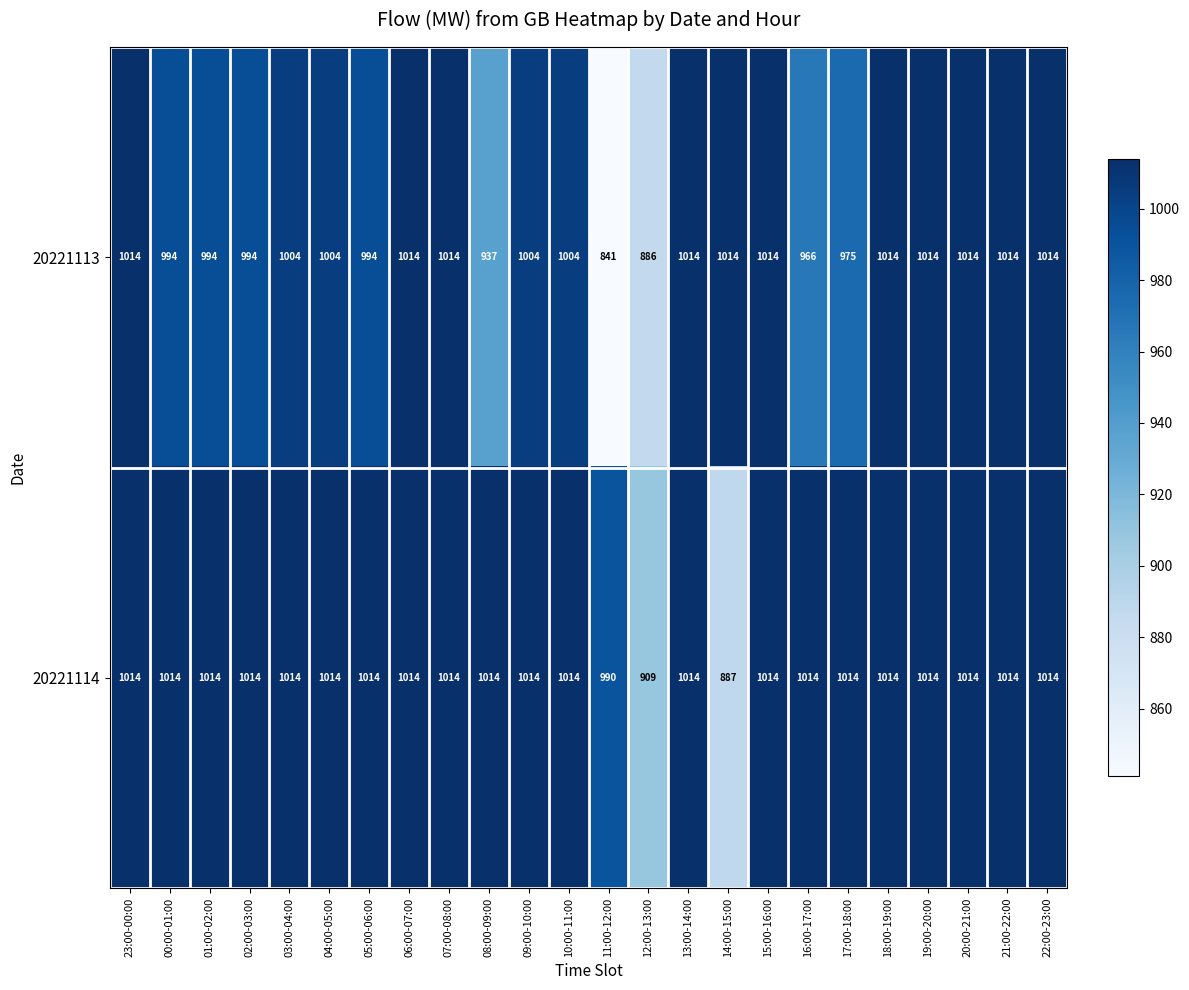

Is it true that 20221113 equals 1004 at 10:00-11:00?

True